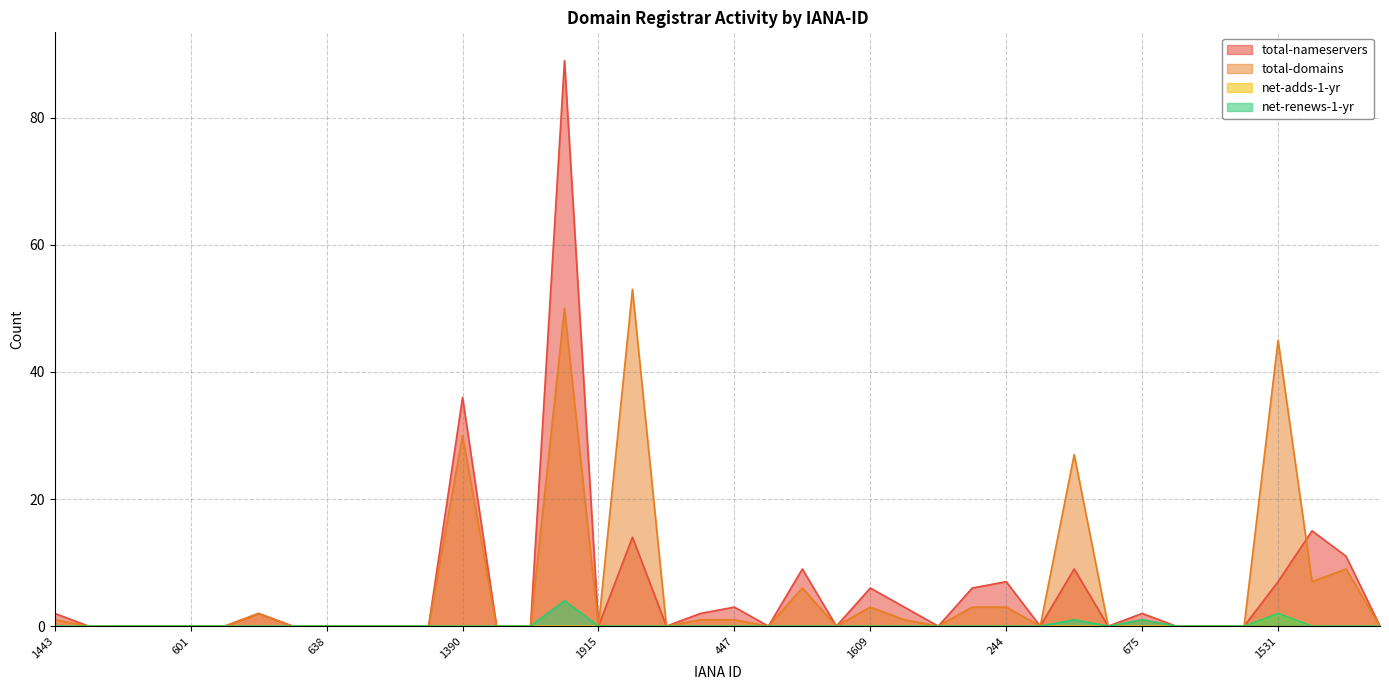

What is the maximum value for total-nameservers?

89